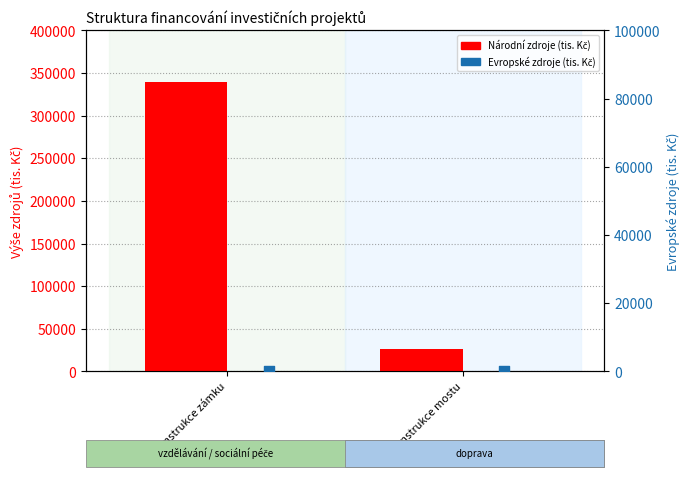

At which category is the sum across all series the highest?

Rekonstrukce zámku